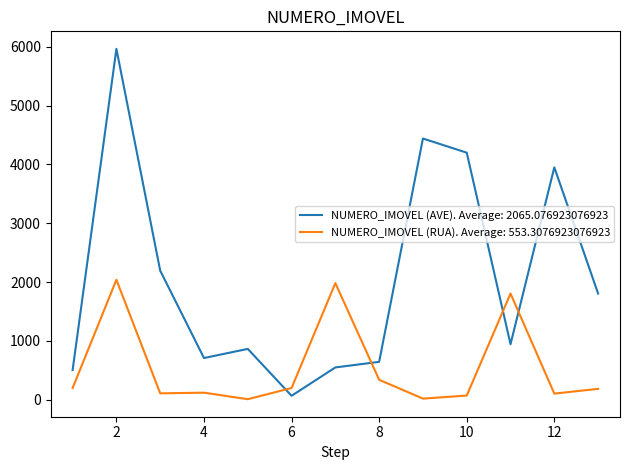

Which series has the widest spread of values?

NUMERO_IMOVEL (AVE). Average: 2065.076923076923